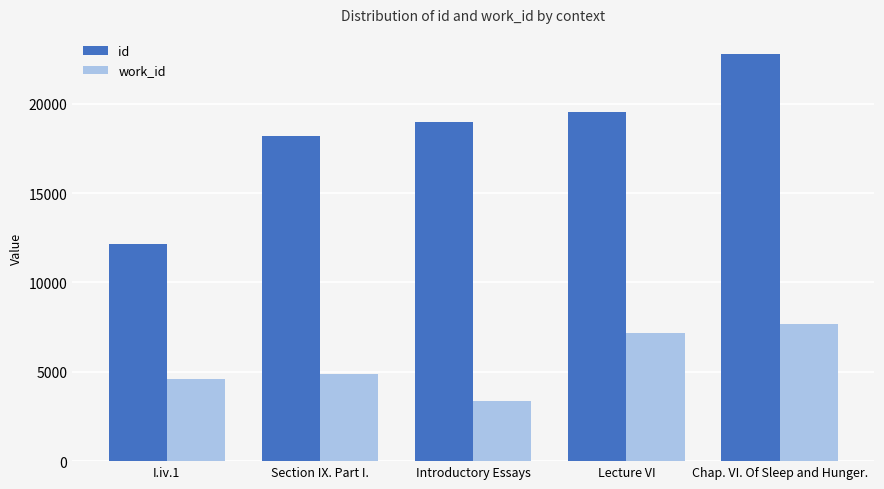

What is the difference between the id values at Introductory Essays and Section IX. Part I.?

754